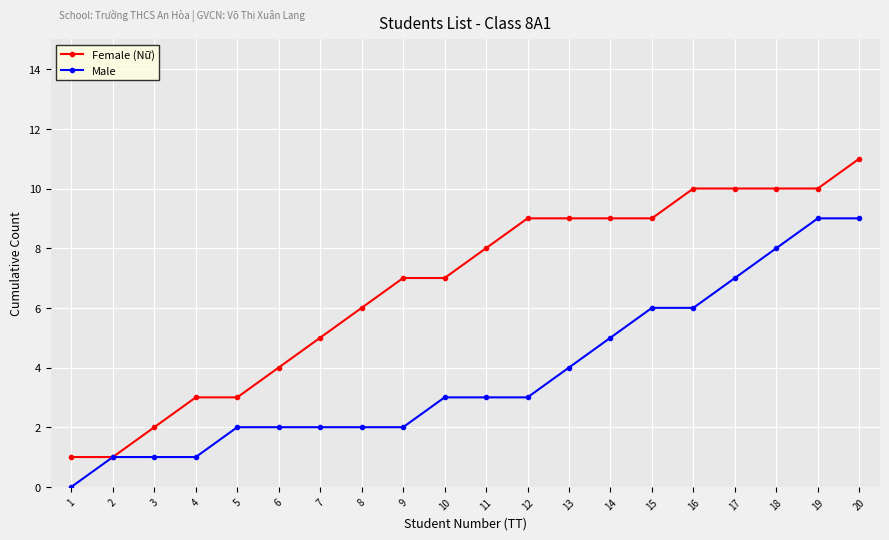

What is the maximum value shown in the chart?

11